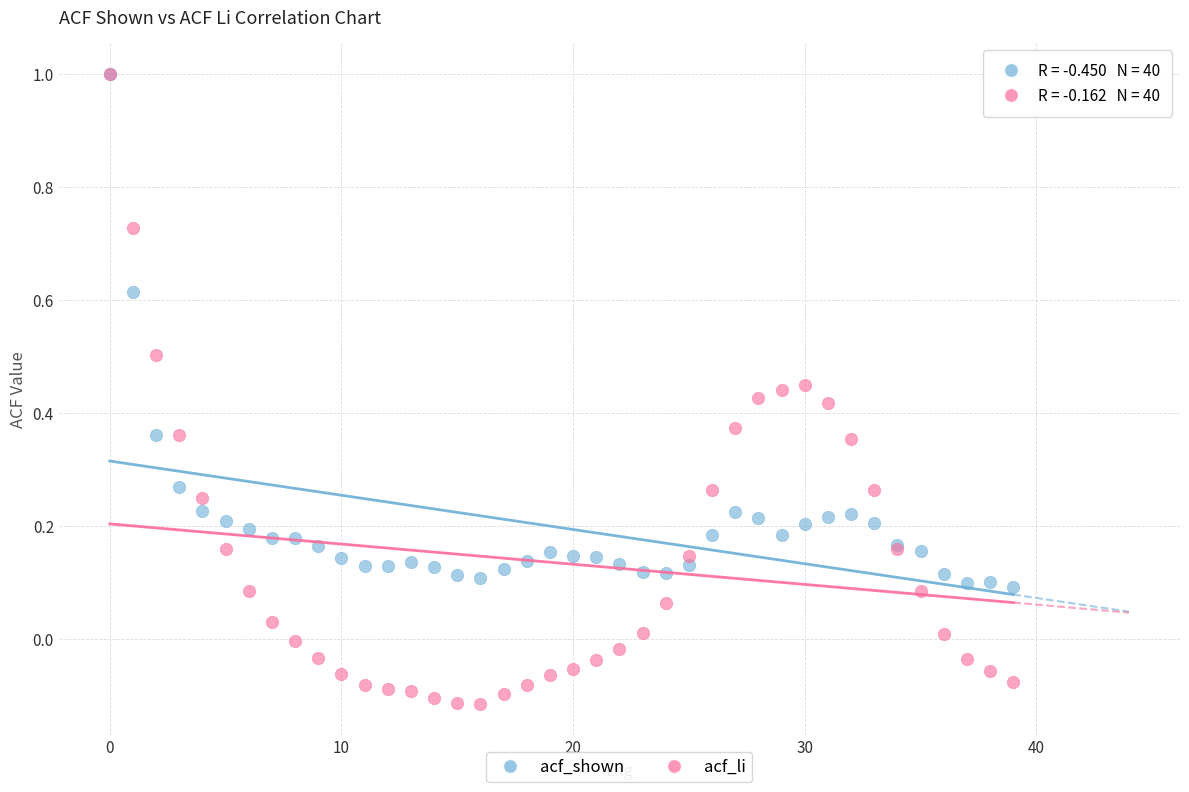

Which series reaches the minimum Y coordinate?

acf_li